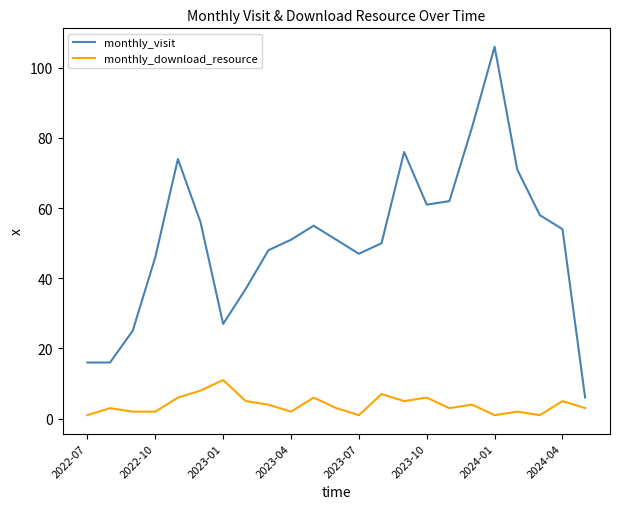

Rank the series by their maximum value, from lowest to highest.

monthly_download_resource, monthly_visit